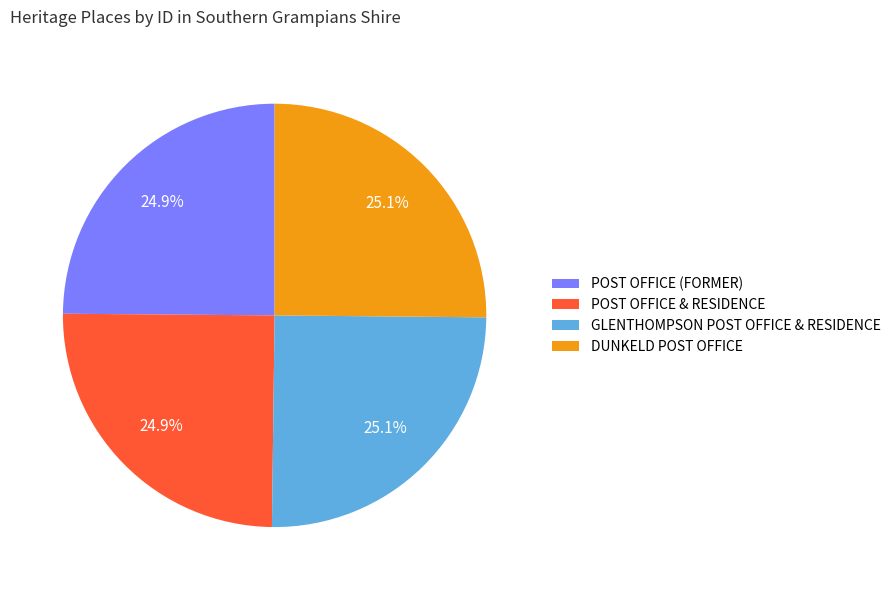

How much of the chart is everything except GLENTHOMPSON POST OFFICE & RESIDENCE?

74.9%